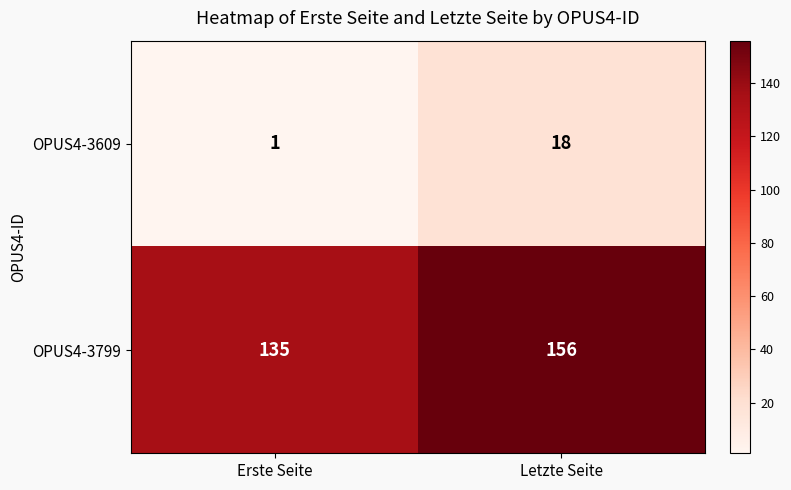

How many data points does each series have?

2